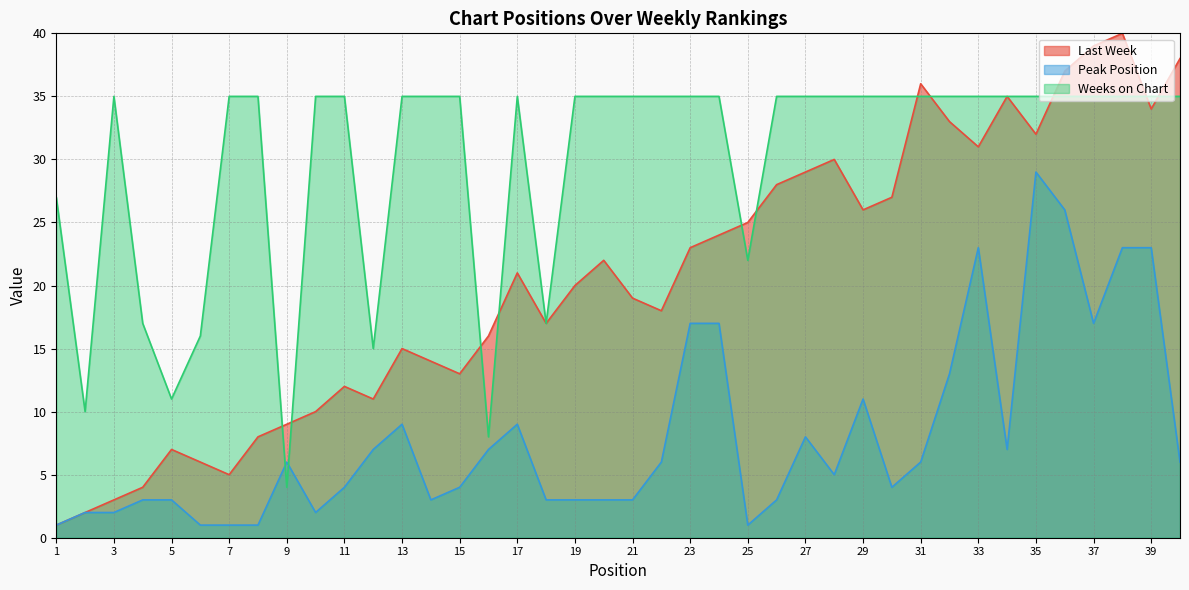

What is the value of the Peak Position point at the 40th from the left?

6